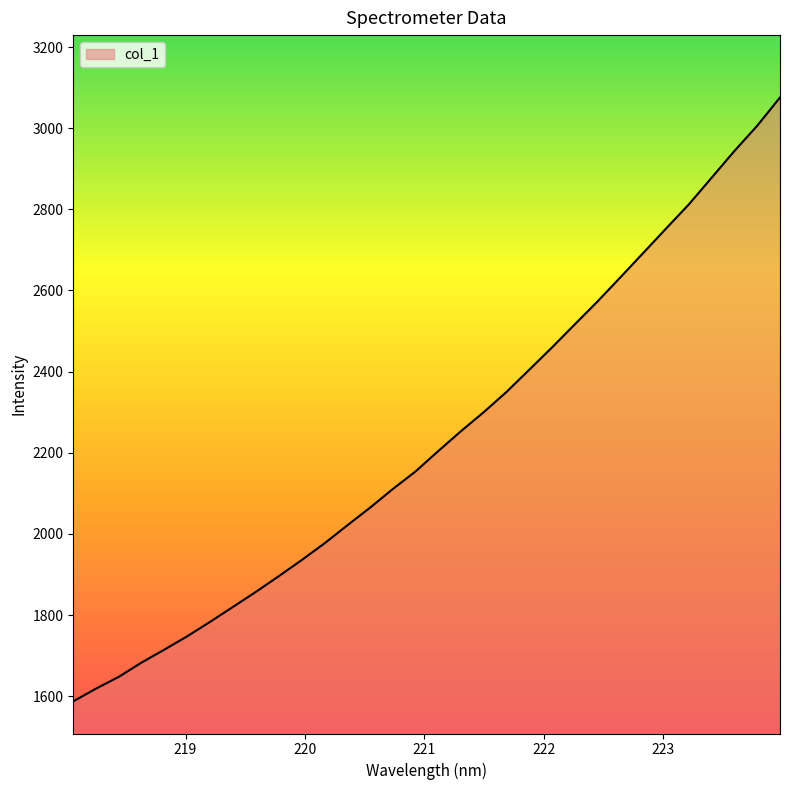

What is the maximum value shown in the chart?

3075.7